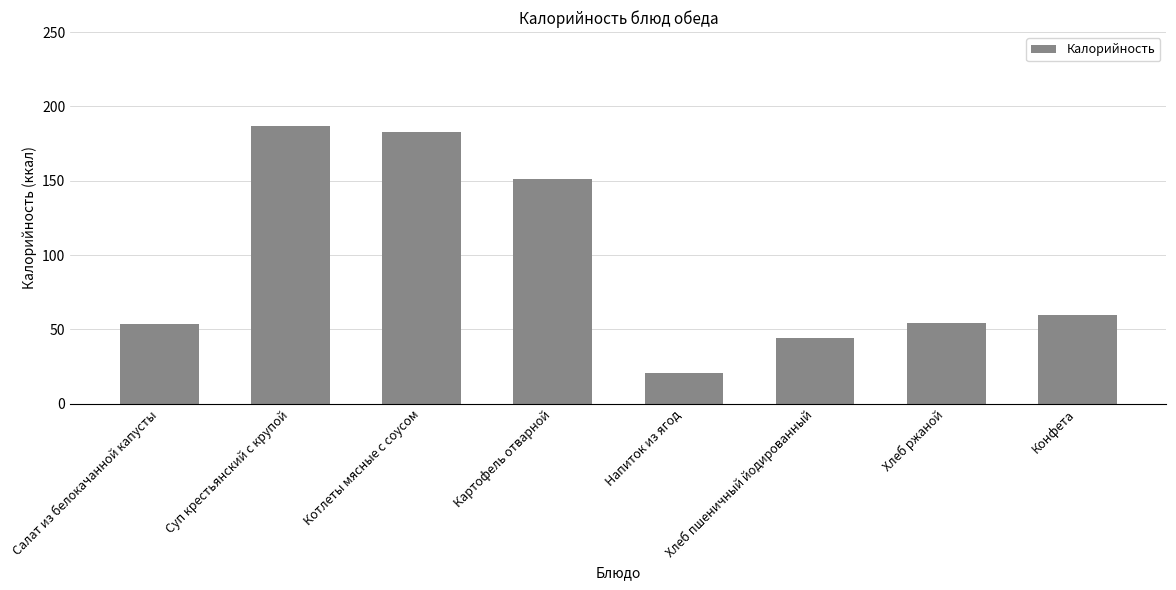

Which label corresponds to the largest value in the chart?

Суп крестьянский с крупой